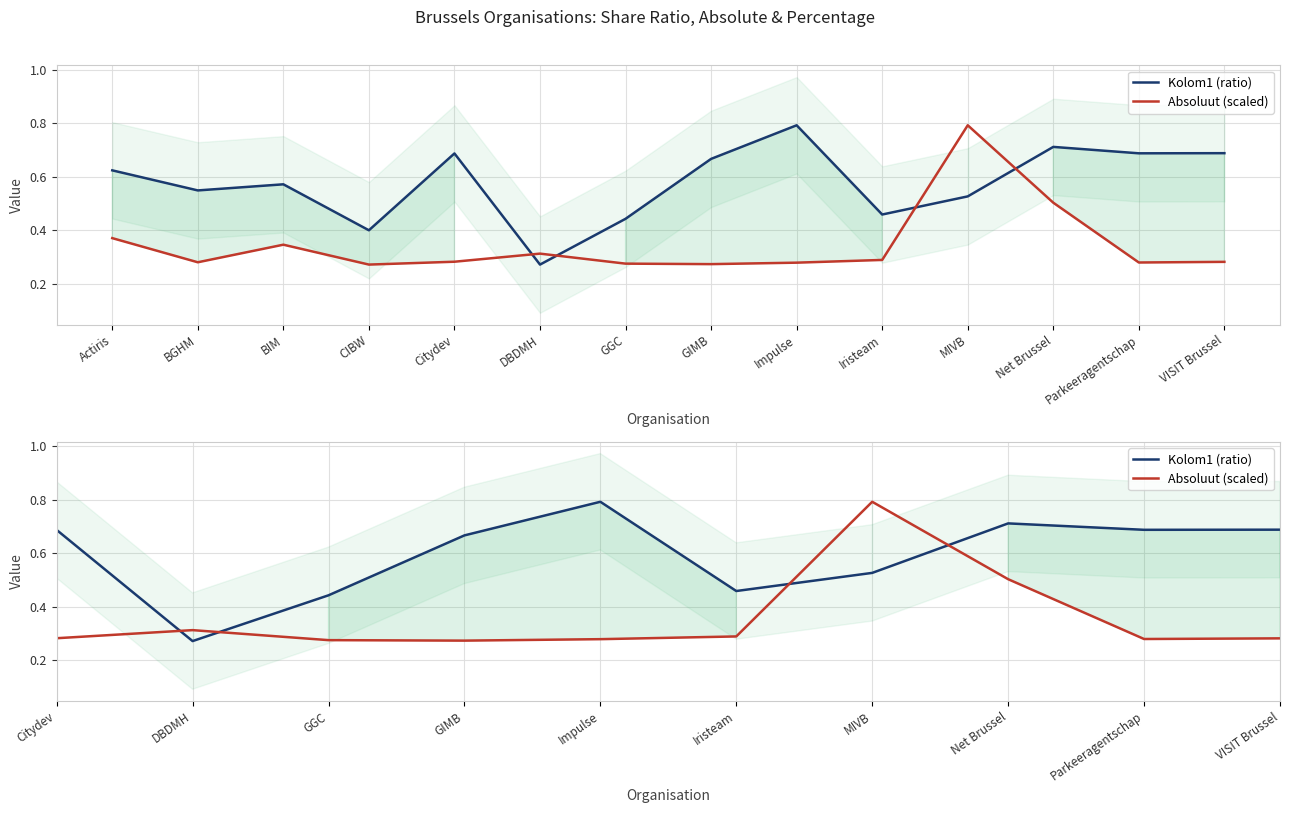

Reading left to right, list all the values displayed in this chart.

Kolom1 (ratio): 0.6	0.5	0.6	0.4	0.7	0.3	0.4	0.7	0.8	0.5	0.5	0.7	0.7	0.7
Absoluut (scaled): 0.4	0.3	0.3	0.3	0.3	0.3	0.3	0.3	0.3	0.3	0.8	0.5	0.3	0.3